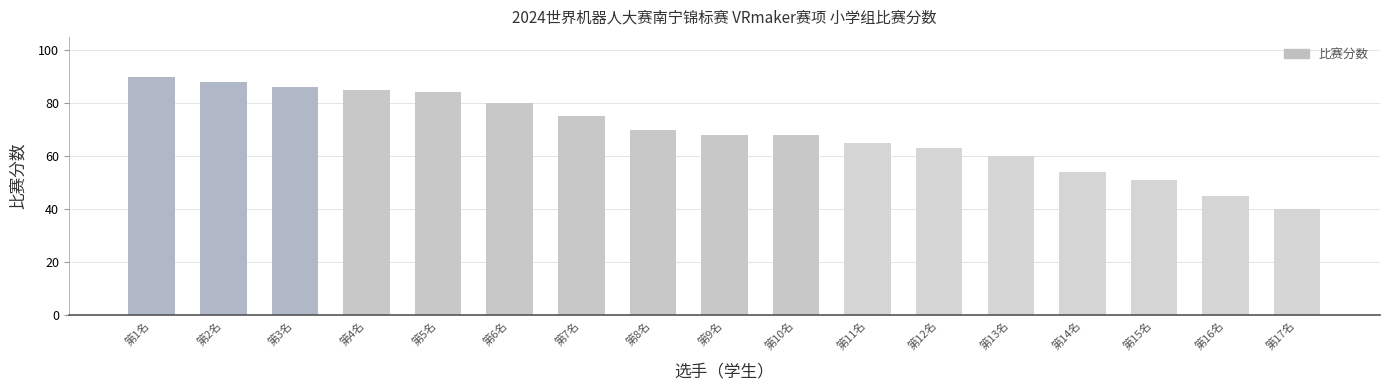

What is the change in value from 第11名 to 第12名?

-2